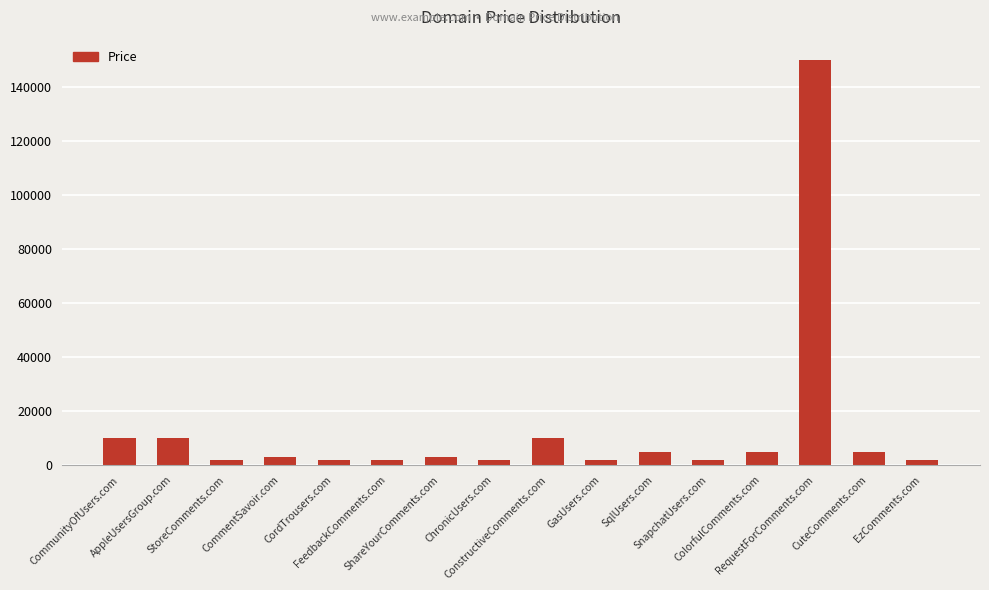

Reading left to right, extract all data points from this chart.

CommunityOfUsers.com=9888	AppleUsersGroup.com=9888	StoreComments.com=1888	CommentSavoir.com=2888	CordTrousers.com=1888	FeedbackComments.com=1888	ShareYourComments.com=2888	ChronicUsers.com=1888	ConstructiveComments.com=9888	GasUsers.com=1888	SqlUsers.com=4888	SnapchatUsers.com=1888	ColorfulComments.com=4888	RequestForComments.com=149888	CuteComments.com=4888	EzComments.com=1888